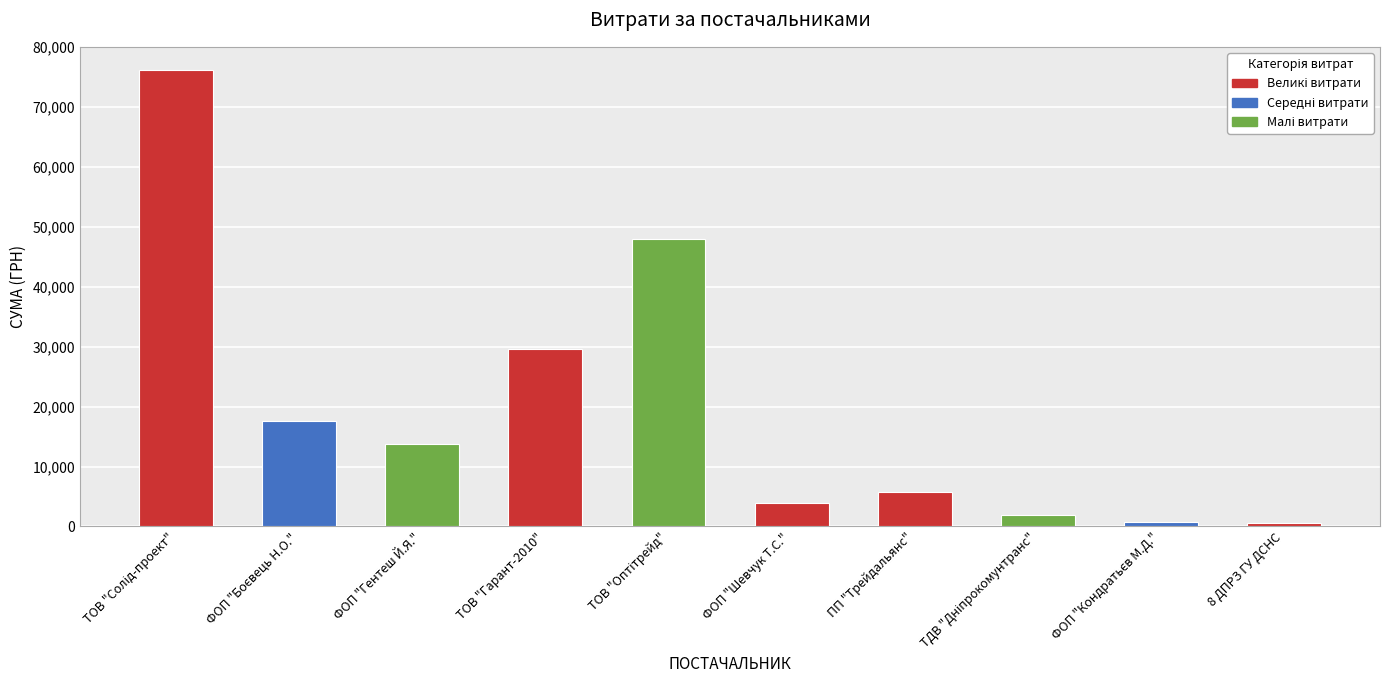

Approximately how many times larger is the value at ФОП "Шевчук Т.С." compared to ПП "Трейдальянс"?

0.7